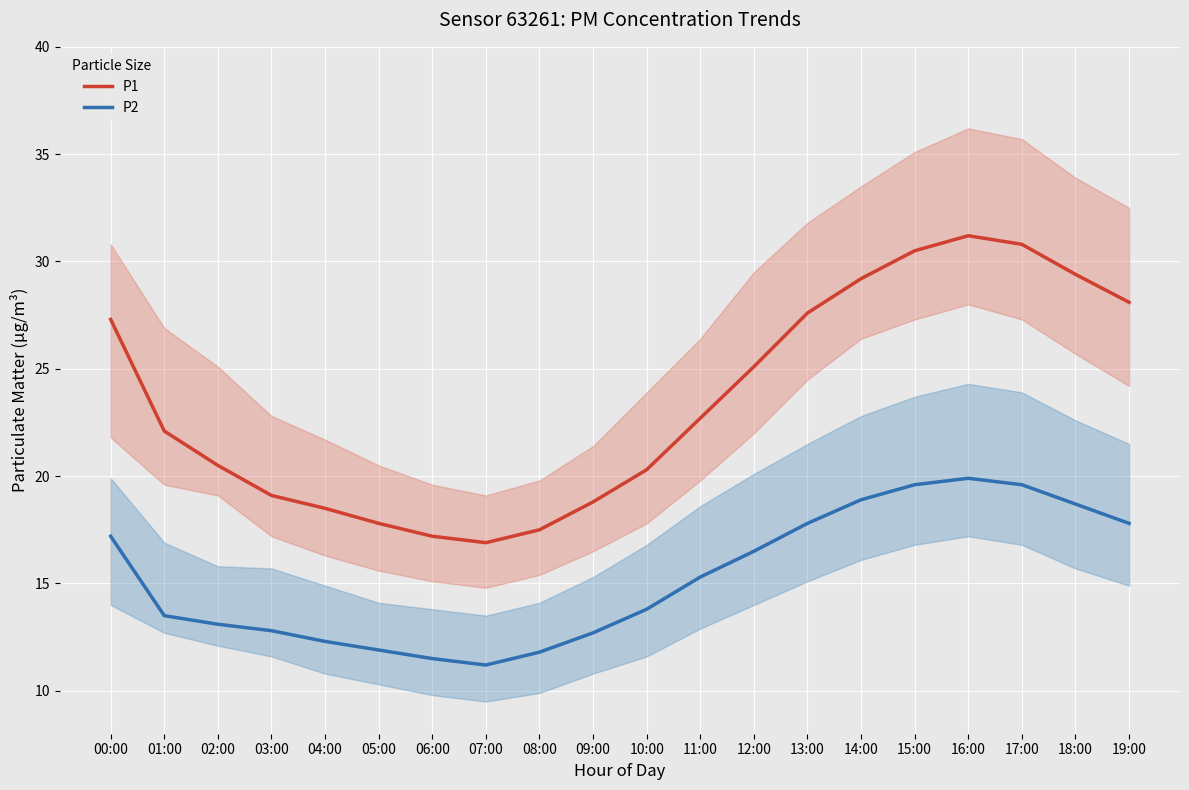

True or false: P2 and P1 intersect in this chart.

False